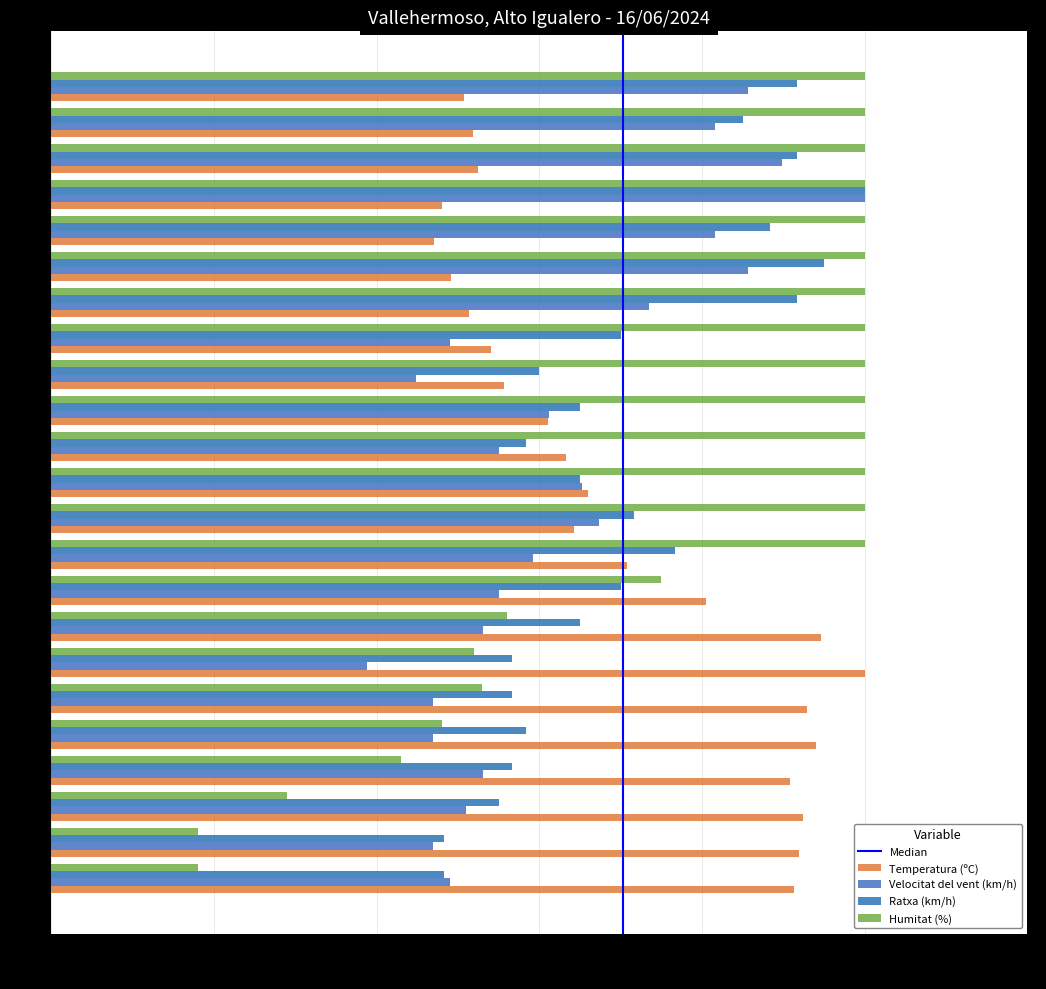

How many data points in Humitat (%) are less than 1?

9